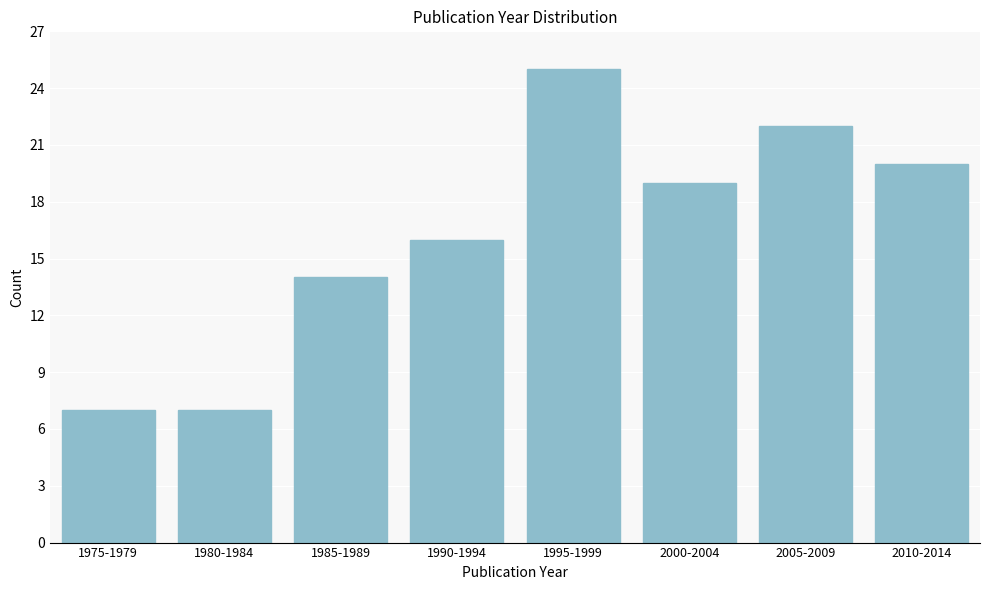

Reading left to right, extract all data points from this chart.

7	7	14	16	25	19	22	20